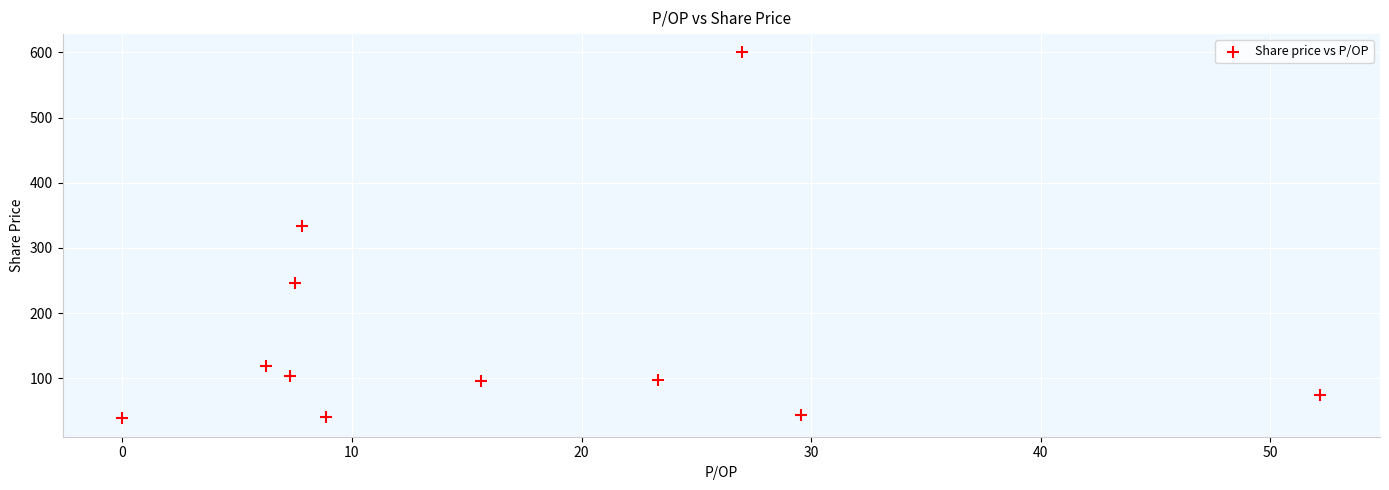

What is the average X value?

16.9